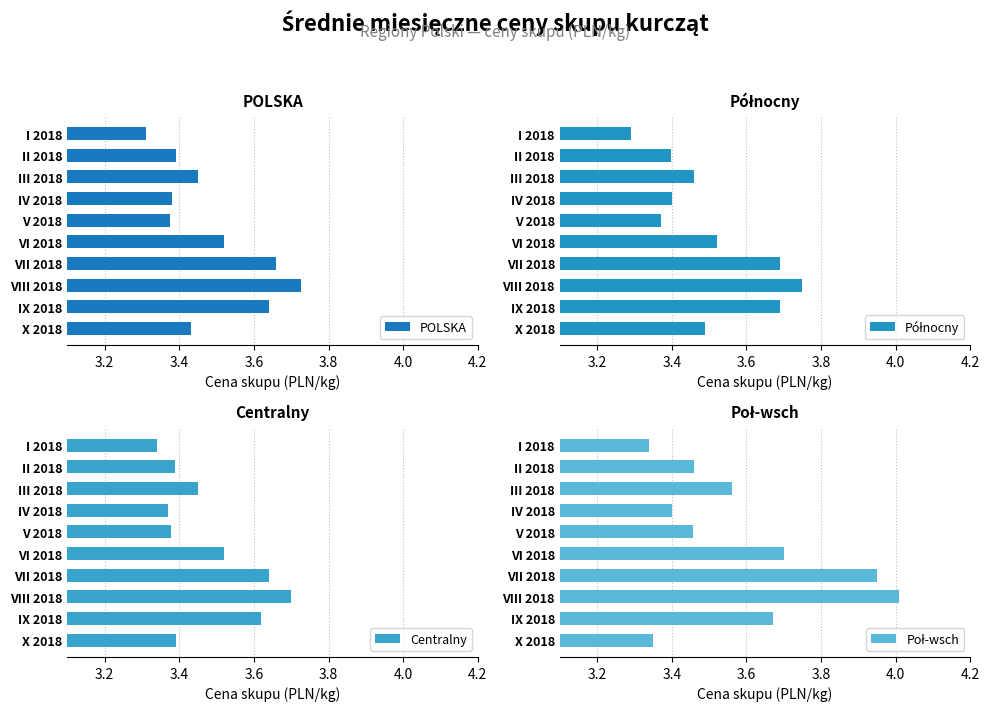

Which category has the lowest value in the POLSKA series?

I 2018